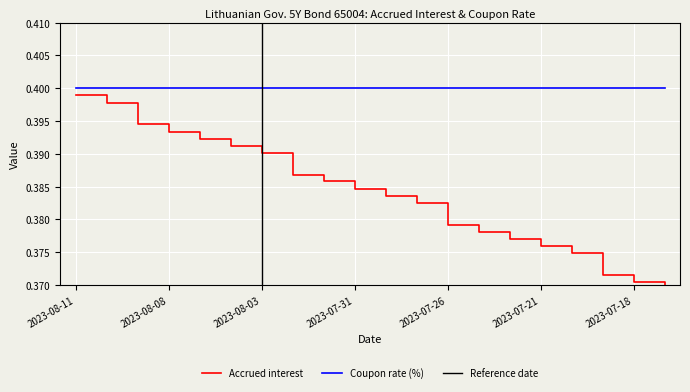

Where is the data nearest to the value 0?

2023-07-17